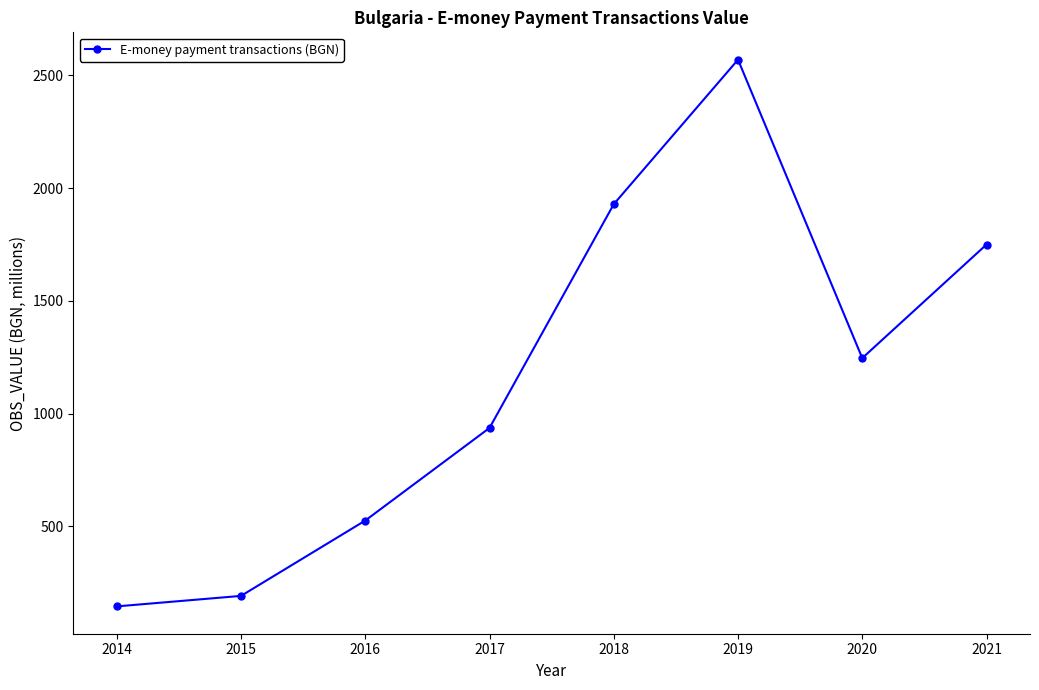

What is the sum of all values?

9292.5